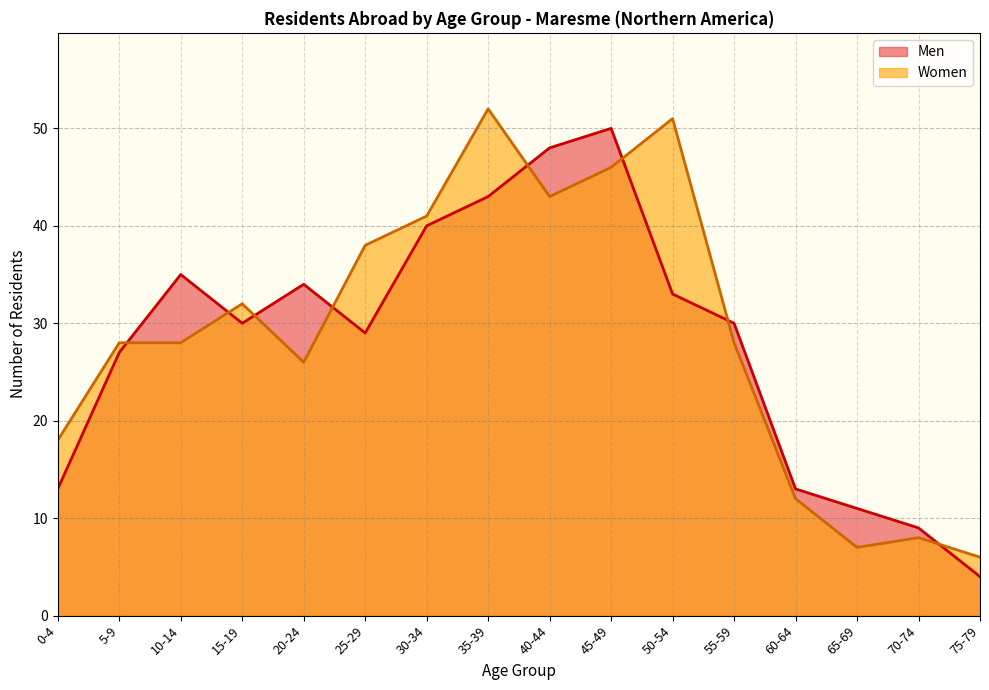

What is the minimum value shown in the chart?

4